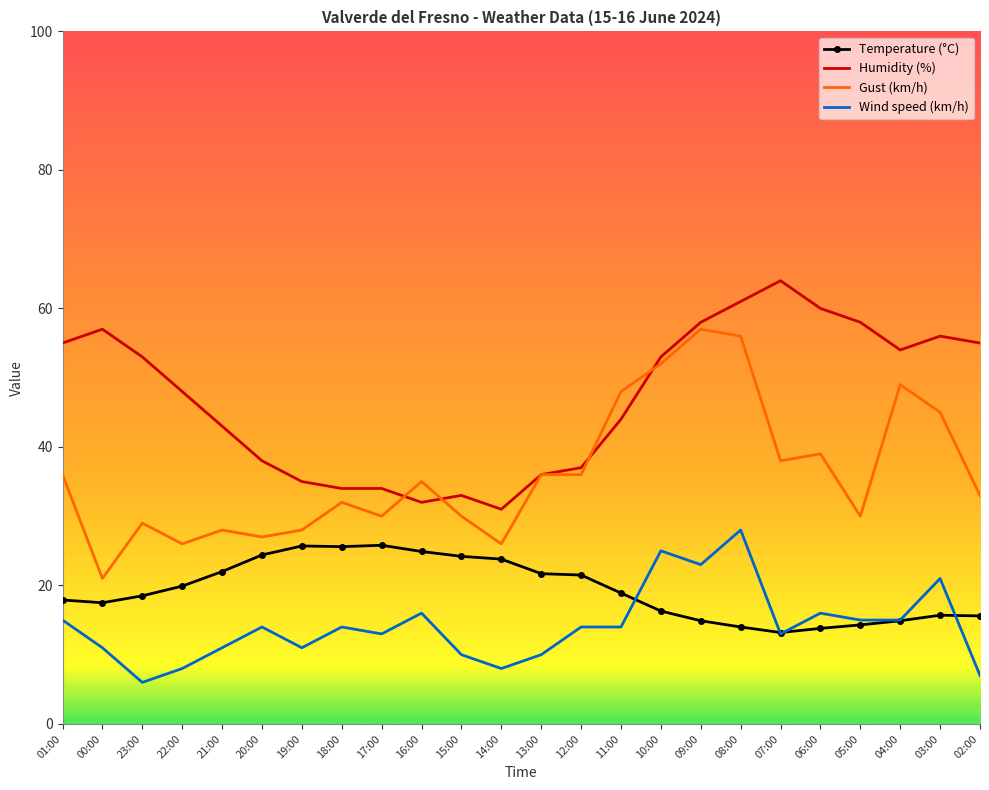

True or false: Gust (km/h) and Temperature (°C) intersect in this chart.

False